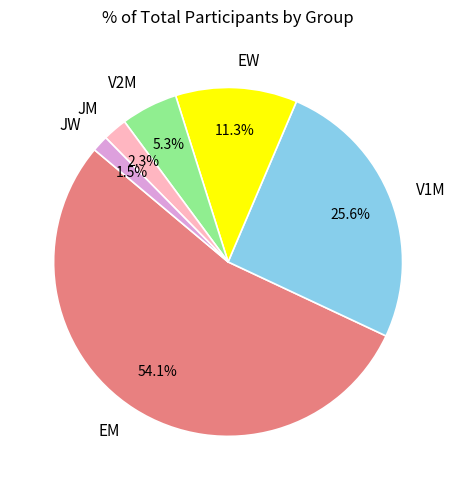

Does any single category account for the majority?

Yes